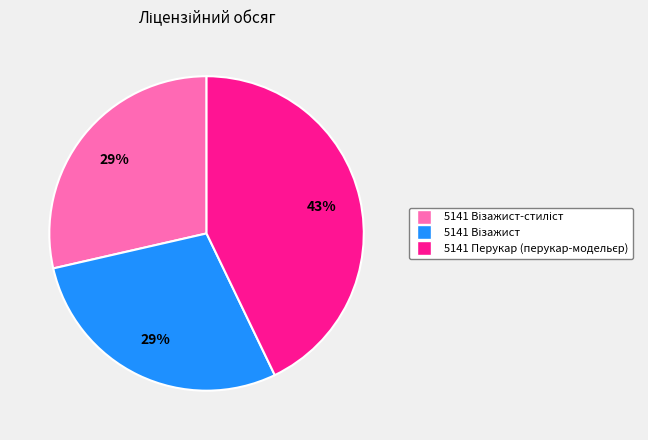

To the nearest percent, what is the difference between the largest and smallest slice percentages?

14%